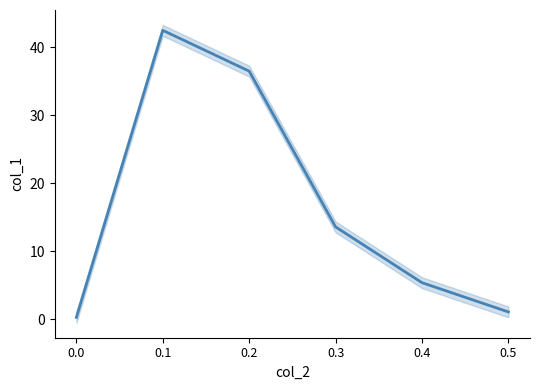

How many data points does each series have?

6